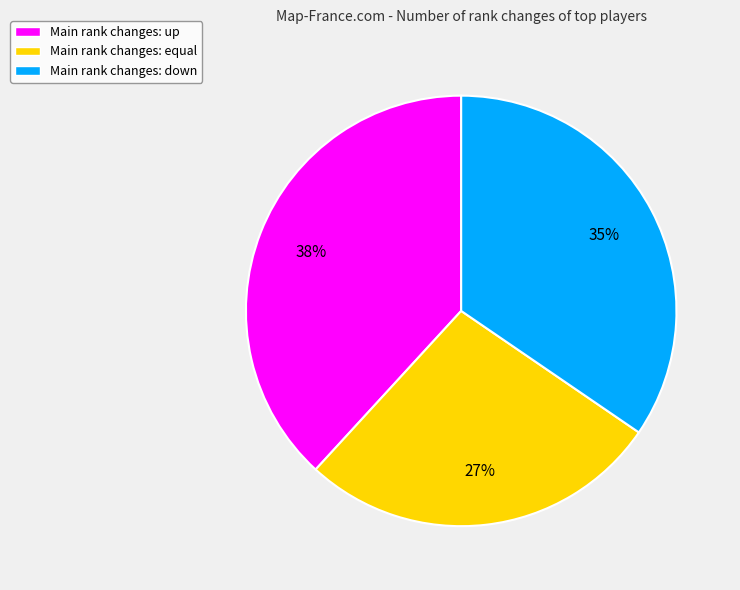

Count the number of slices in the pie.

3